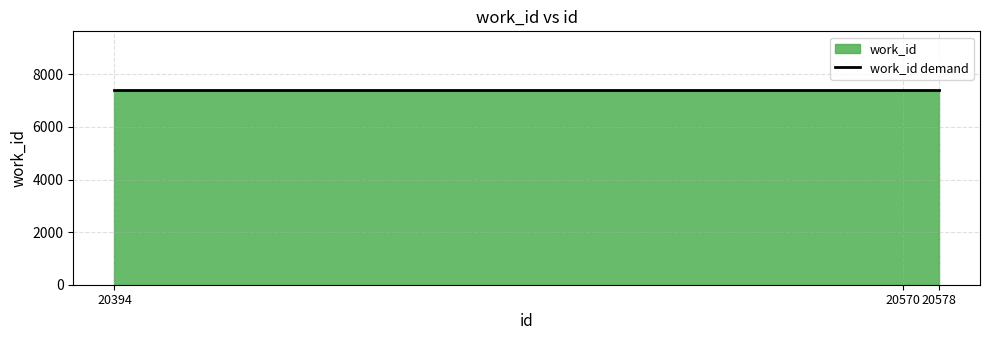

List the labels in order of value, largest first.

20570, 20578, 20394